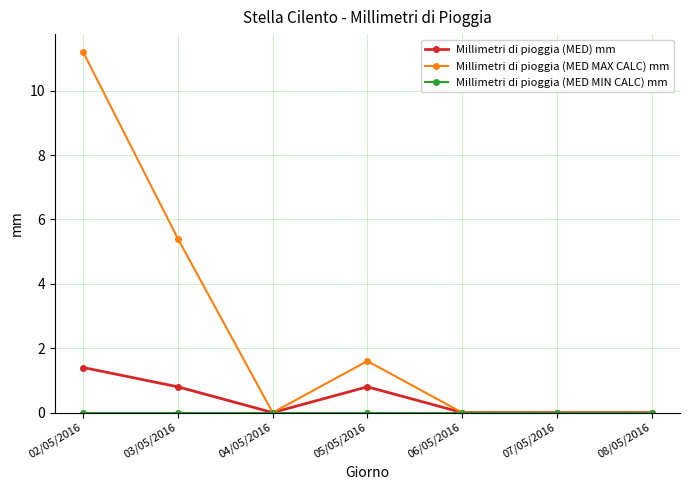

The Millimetri di pioggia (MED MAX CALC) mm series shows 0.0 at 06/05/2016. True or false?

True